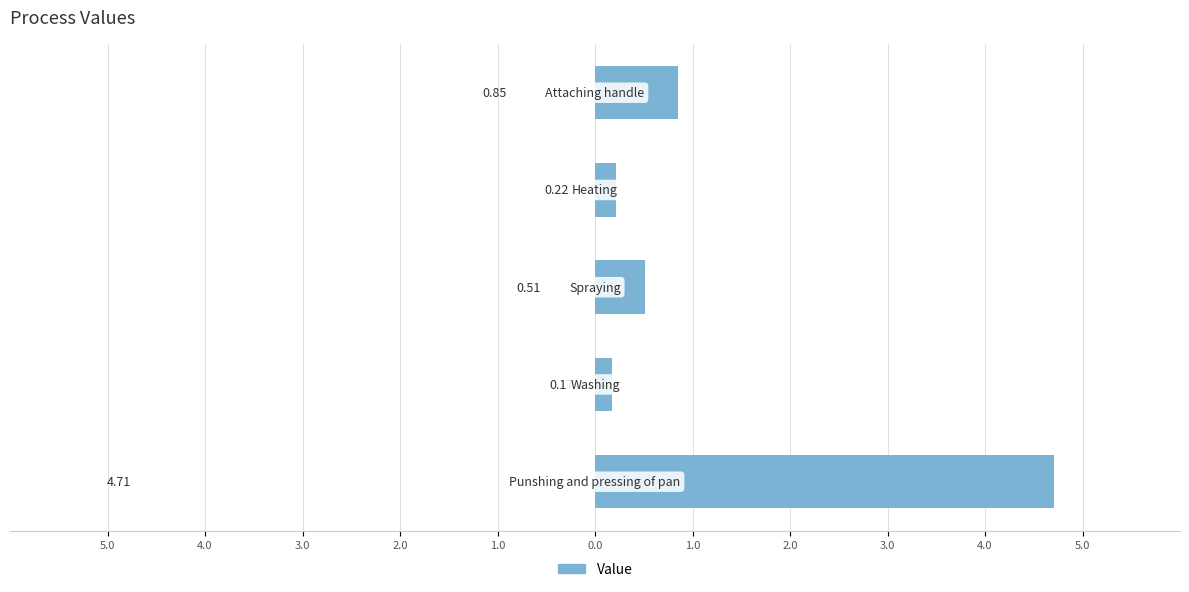

Does the chart contain any negative values?

No